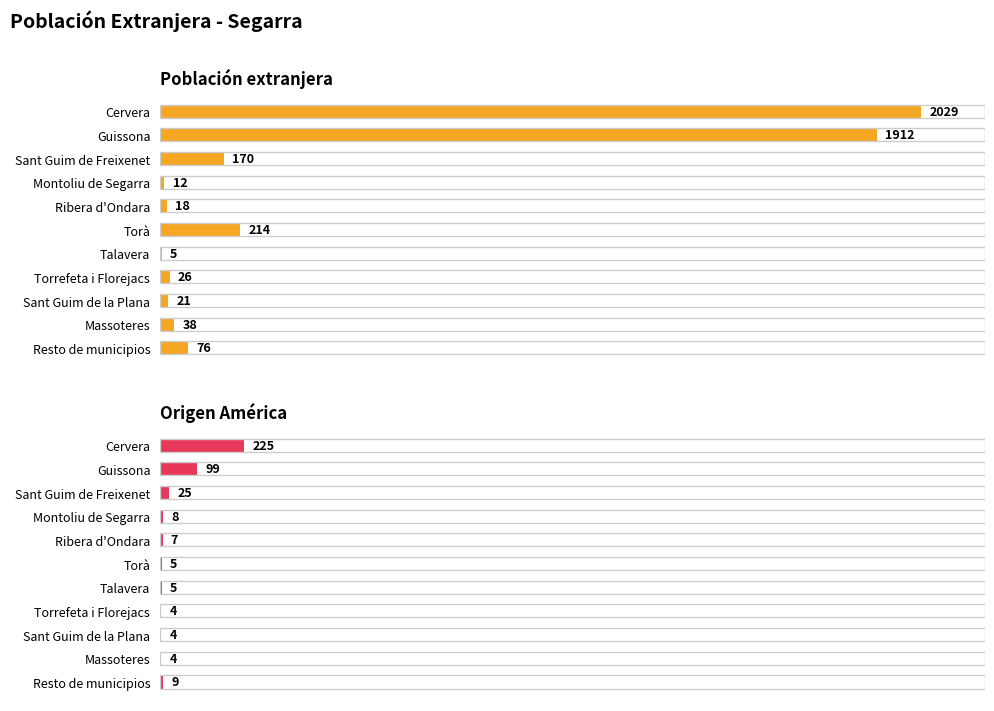

Which series changed the most between Cervera and Montoliu de Segarra?

Población extranjera